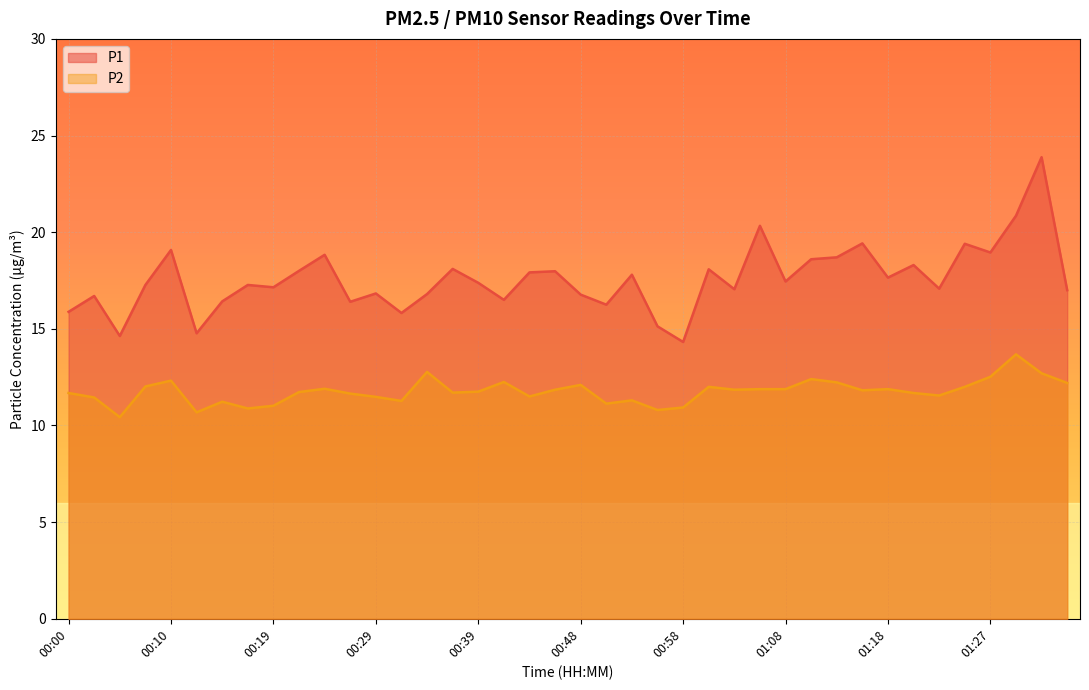

True or false: P2 and P1 cross at least once.

False